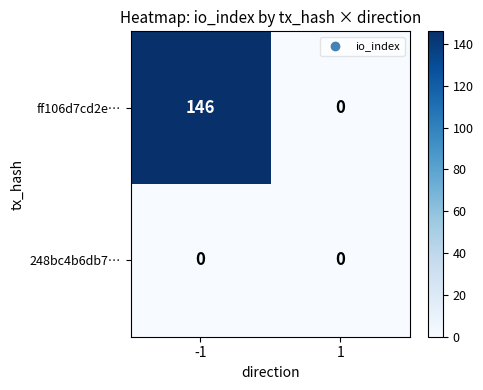

How many data points does each series have?

2